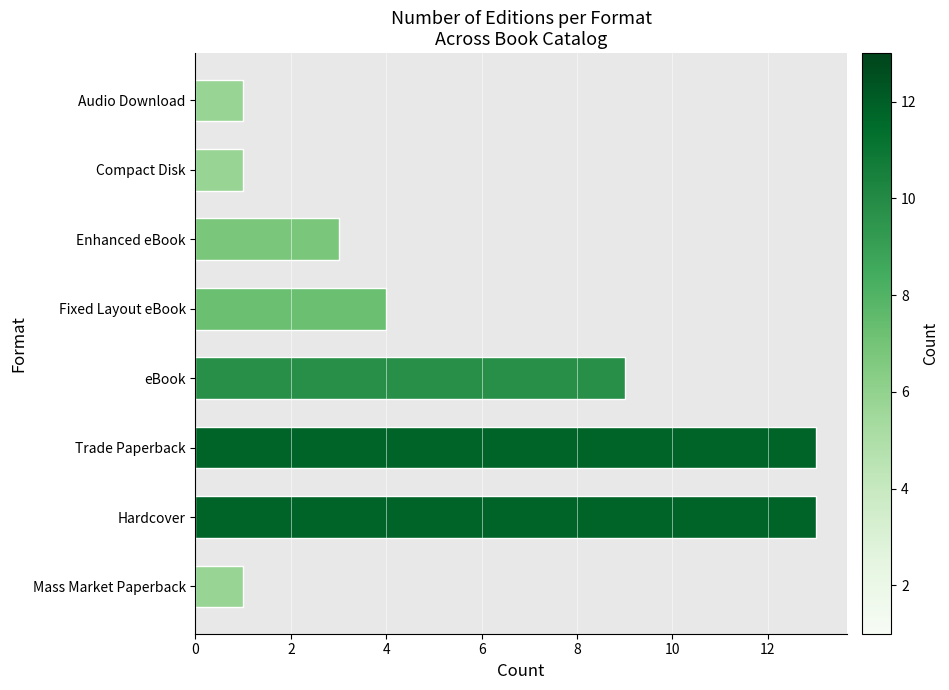

Reading top to bottom, transcribe all the data shown in this chart.

1	1	3	4	9	13	13	1